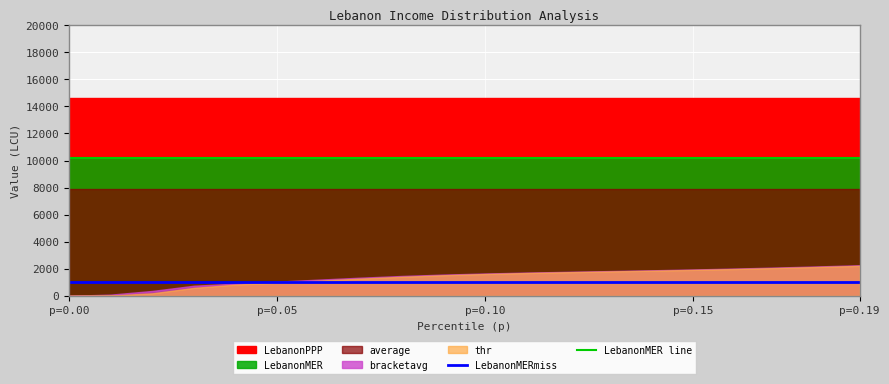

The value of LebanonMER line at p=0.00 is 10220.3. True or false?

True